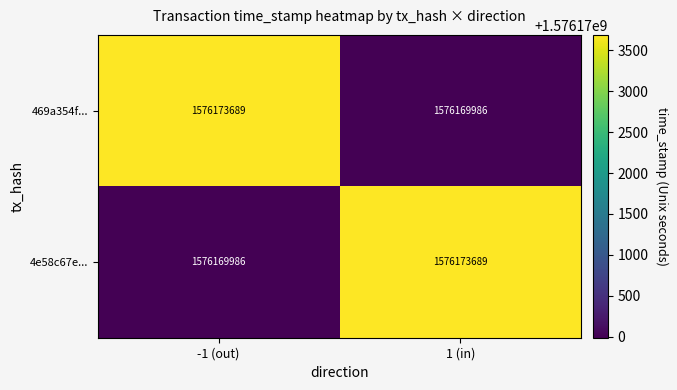

What is the spread (max minus min) of values at -1 (out)?

3703